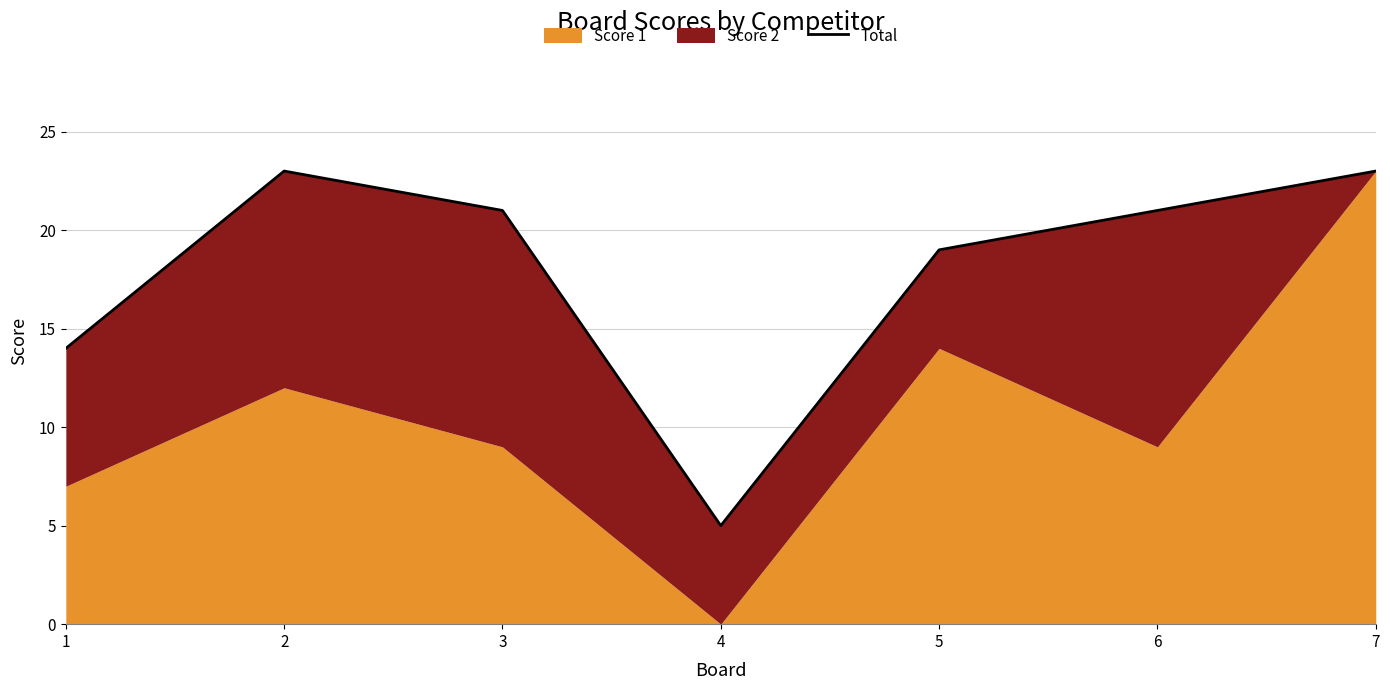

Is it true that the value at 6 is 35?

False